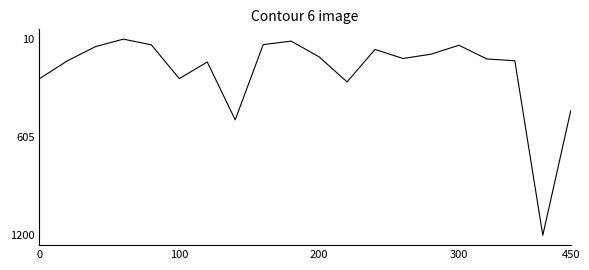

Is this an area chart (filled region under the line)?

No